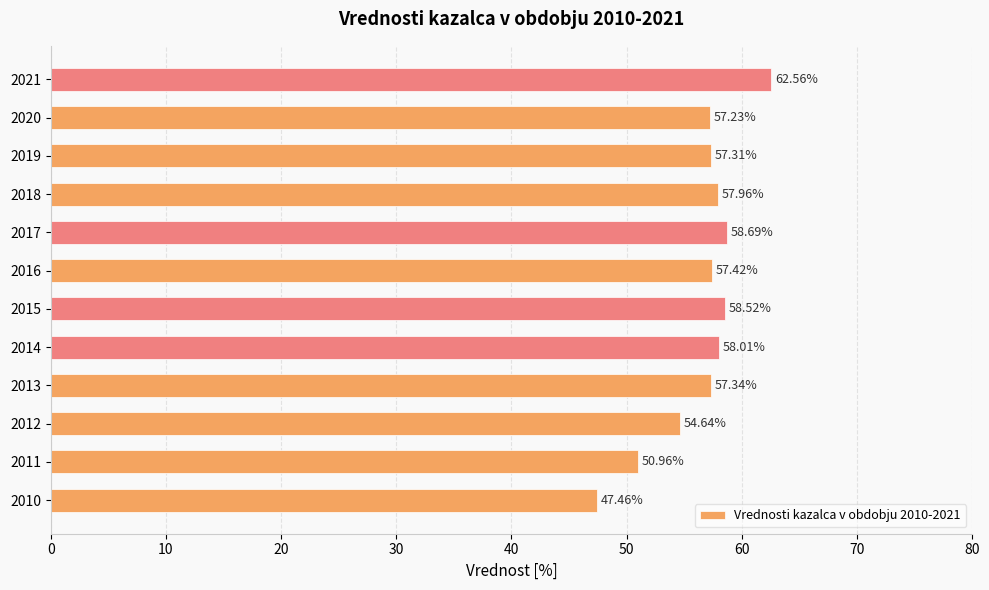

What is the difference between the maximum and minimum values?

15.1